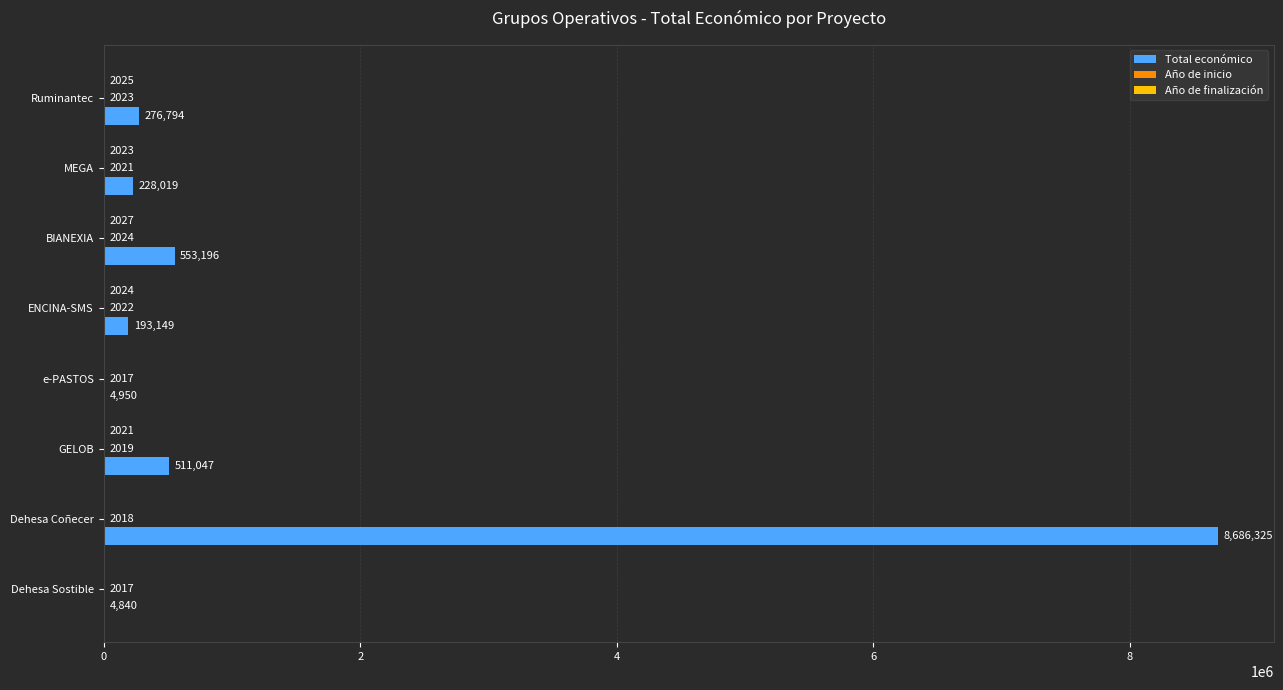

Between Ruminantec and ENCINA-SMS, which series saw the biggest shift?

Total económico